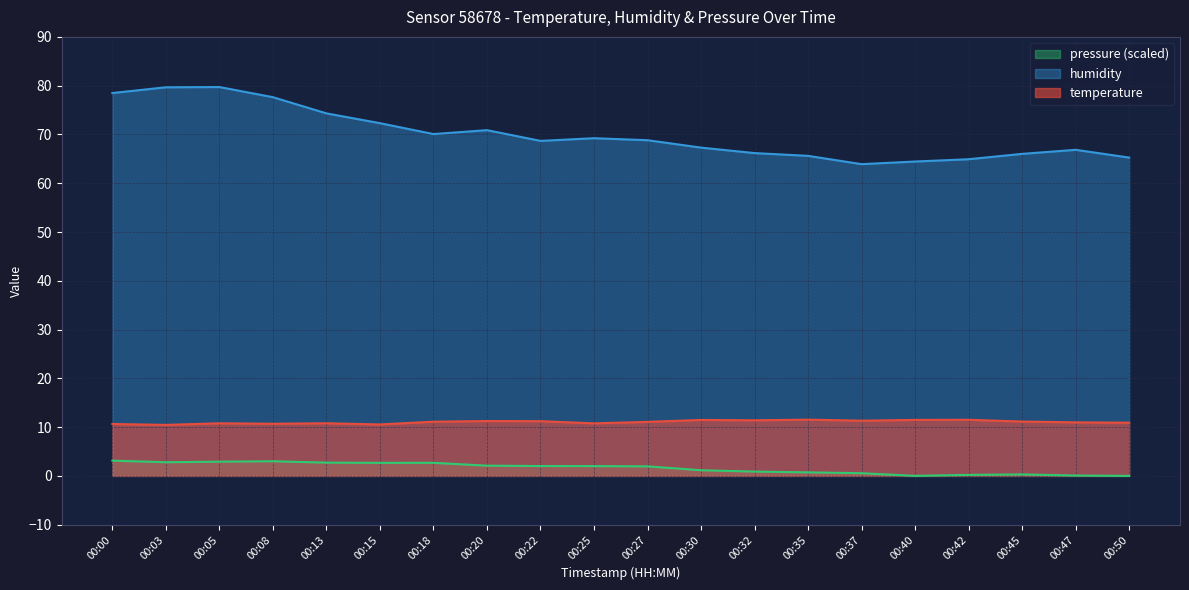

How many values in the humidity series exceed 68?

11